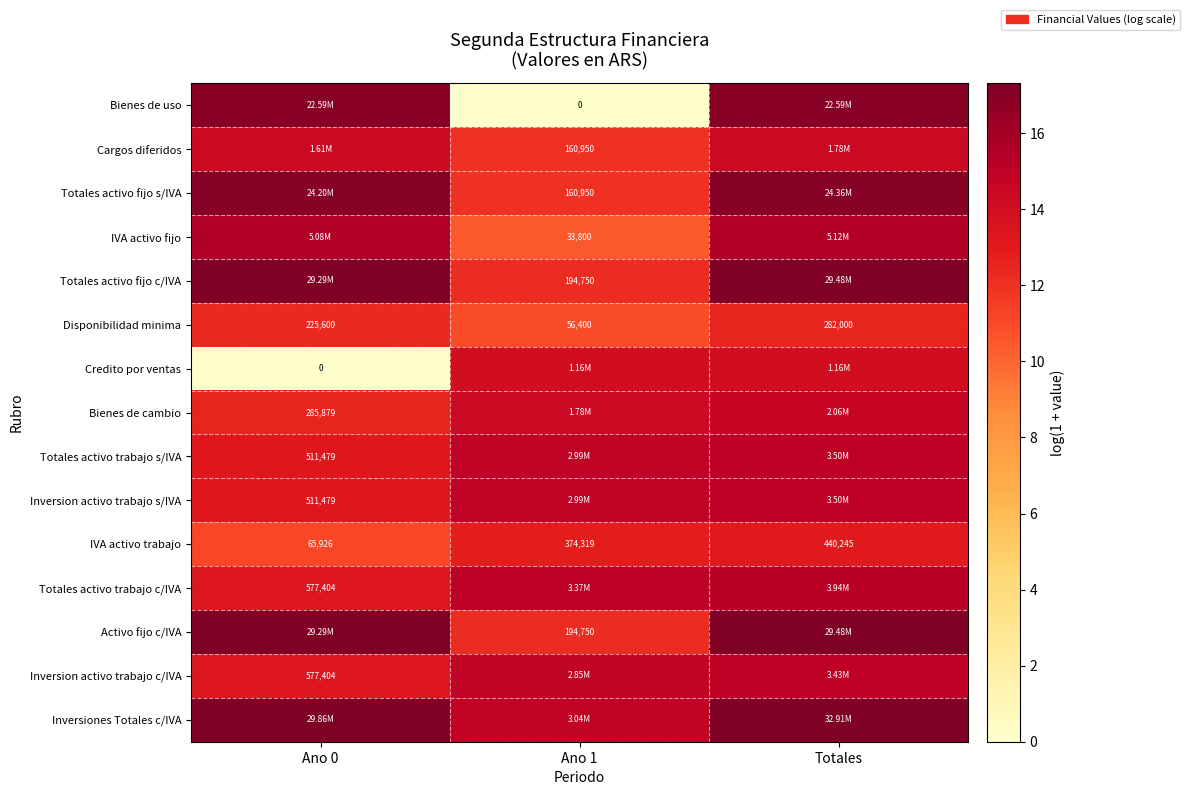

Is it true that Totales activo trabajo s/IVA equals 15.1 at Totales?

True